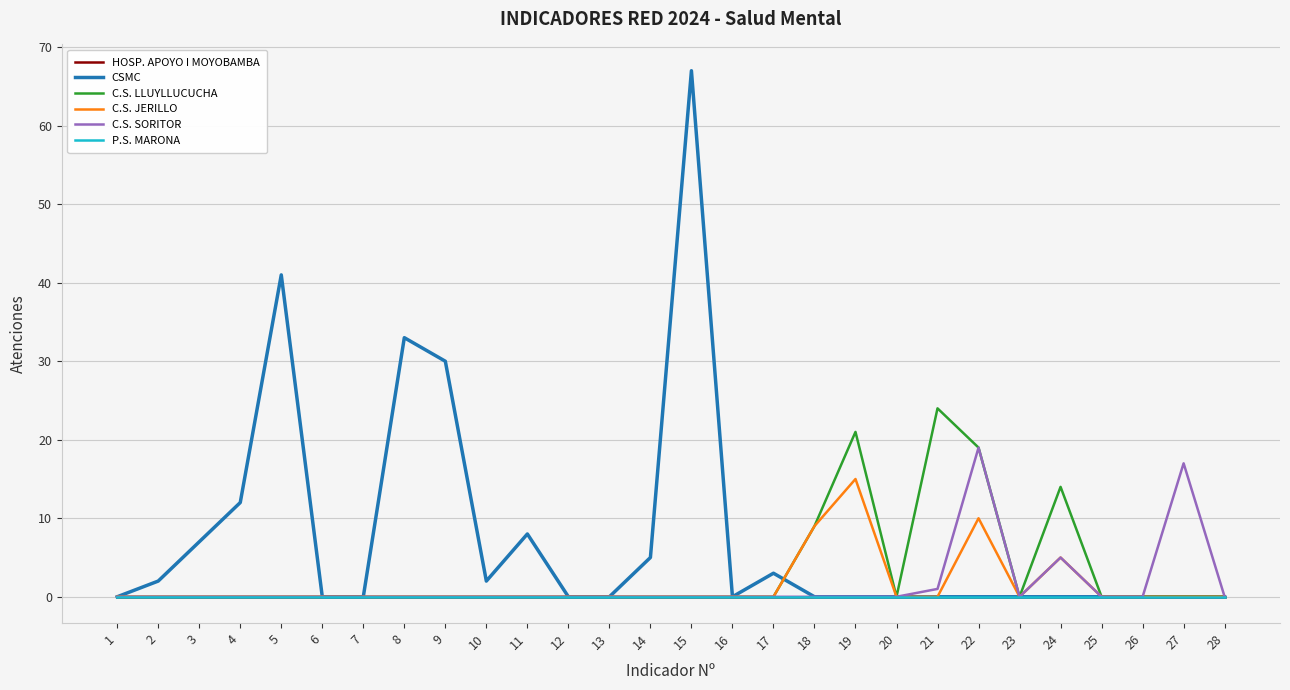

The value of C.S. SORITOR at 11 is 10. True or false?

False